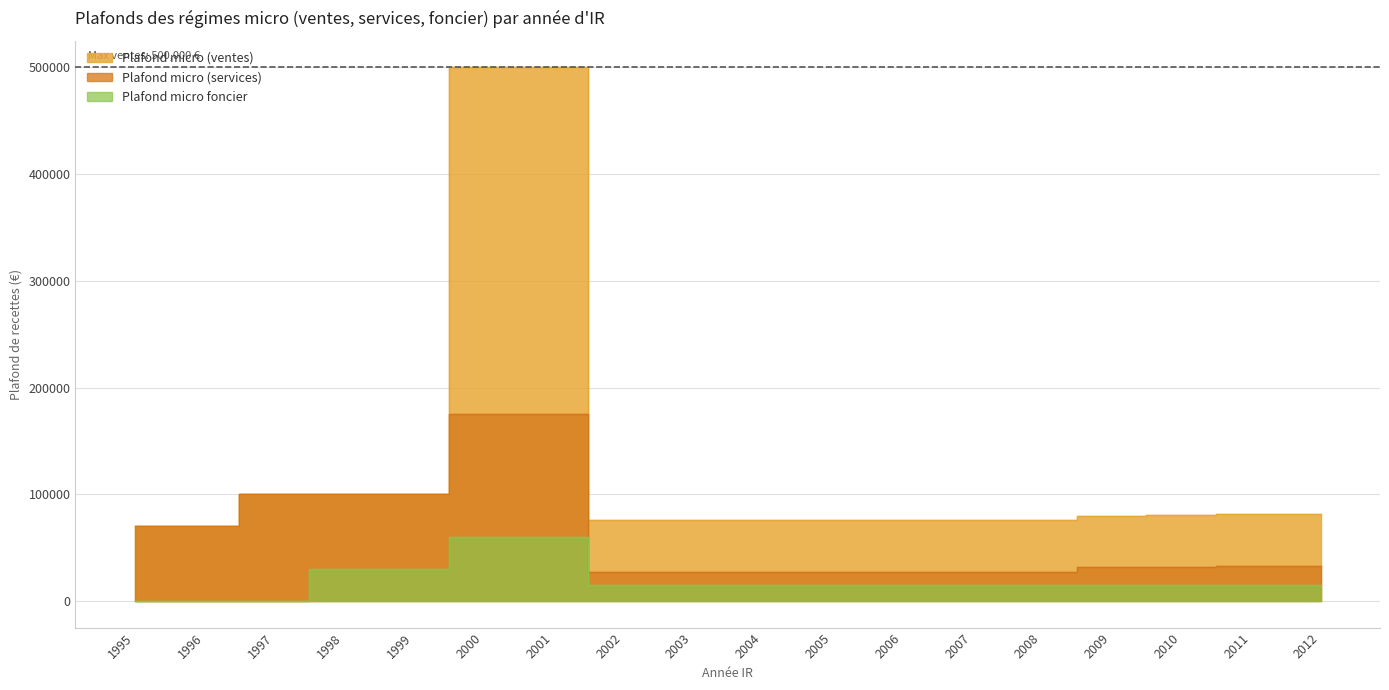

Rank the series by their maximum value, from highest to lowest.

Plafond micro (ventes), Plafond micro (services), Plafond micro foncier